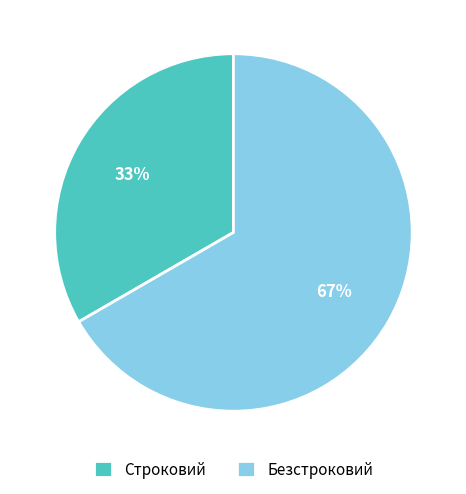

Is it true that Строковий is 33% of the pie?

True